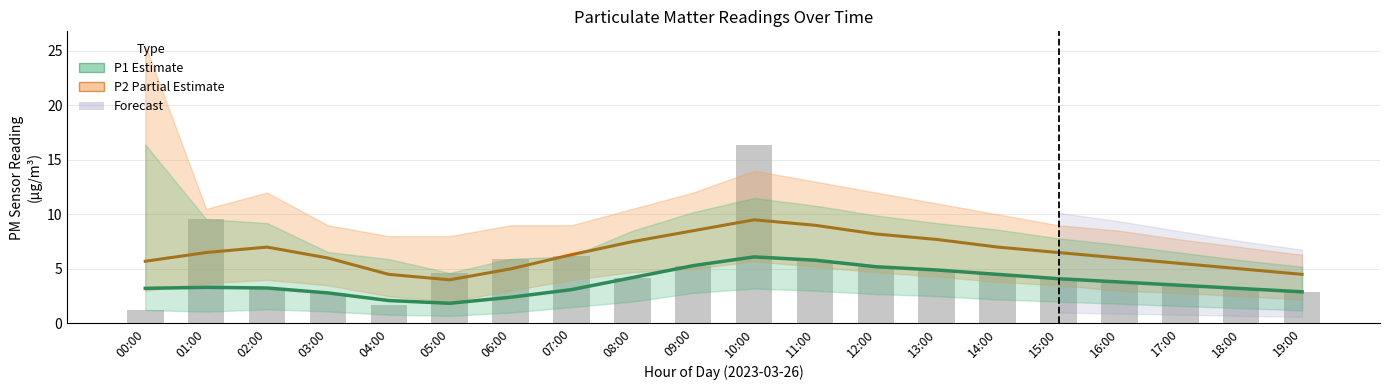

Reading left to right, list all the values displayed in this chart.

P2 mean: 5.7	6.5	7.0	6.0	4.5	4.0	5.0	6.3	7.5	8.5	9.5	9.0	8.2	7.7	7.0	6.5	6.0	5.5	5.0	4.5
P1 mean: 3.2	3.3	3.2	2.8	2.1	1.9	2.4	3.1	4.2	5.3	6.1	5.8	5.2	4.9	4.5	4.1	3.8	3.5	3.2	2.9
P1 raw: 1.2	9.6	3.2	2.8	1.7	4.6	5.9	6.2	4.2	5.3	16.4	5.8	5.2	4.9	4.5	4.1	3.8	3.5	3.2	2.9